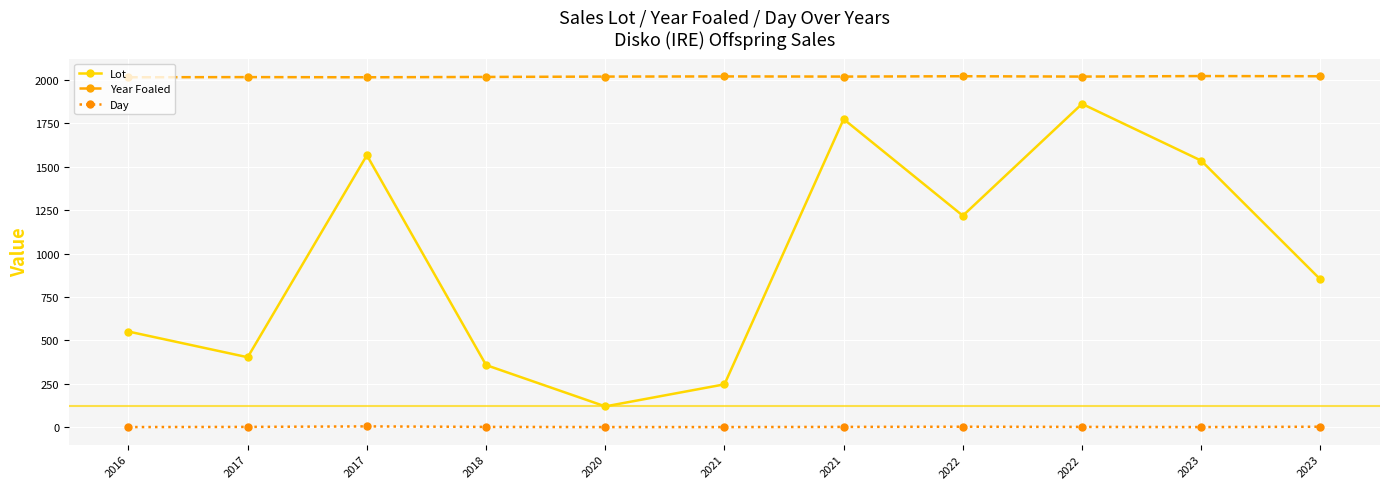

List the series in order of their overall mean, highest first.

Year Foaled, Lot, Day